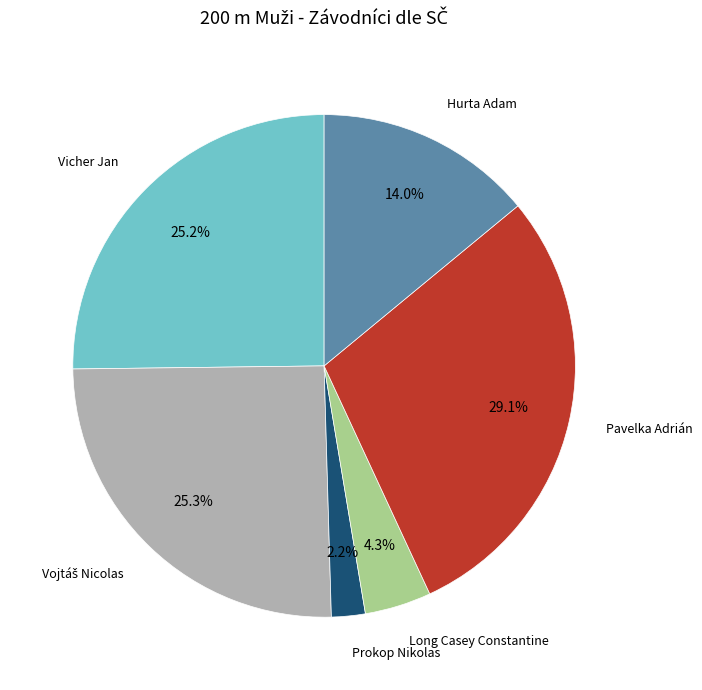

Is there any slice that represents more than half of the pie?

No